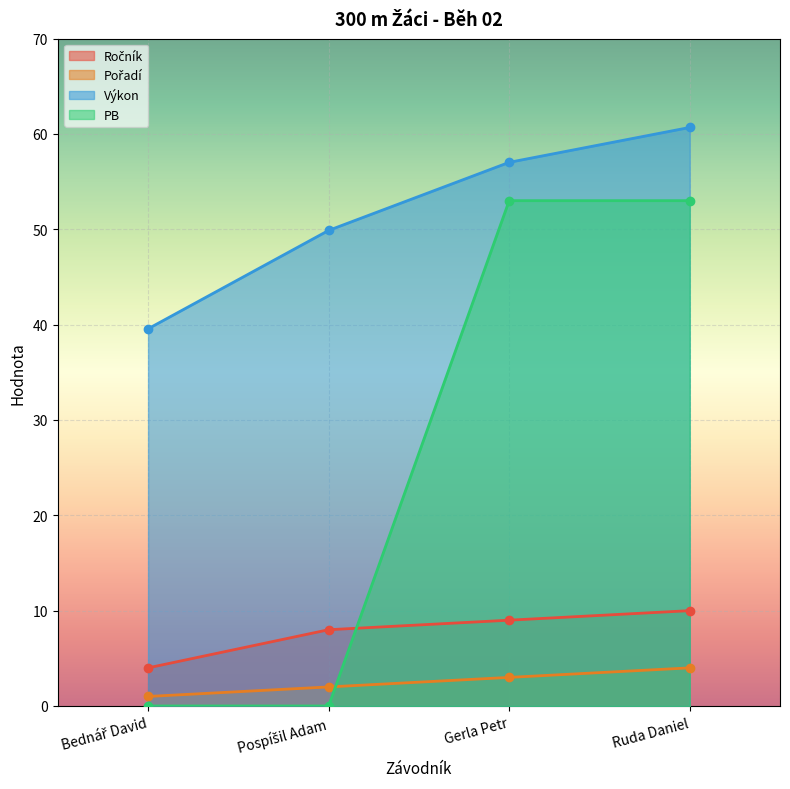

True or false: Ročník and Pořadí cross at least once.

False